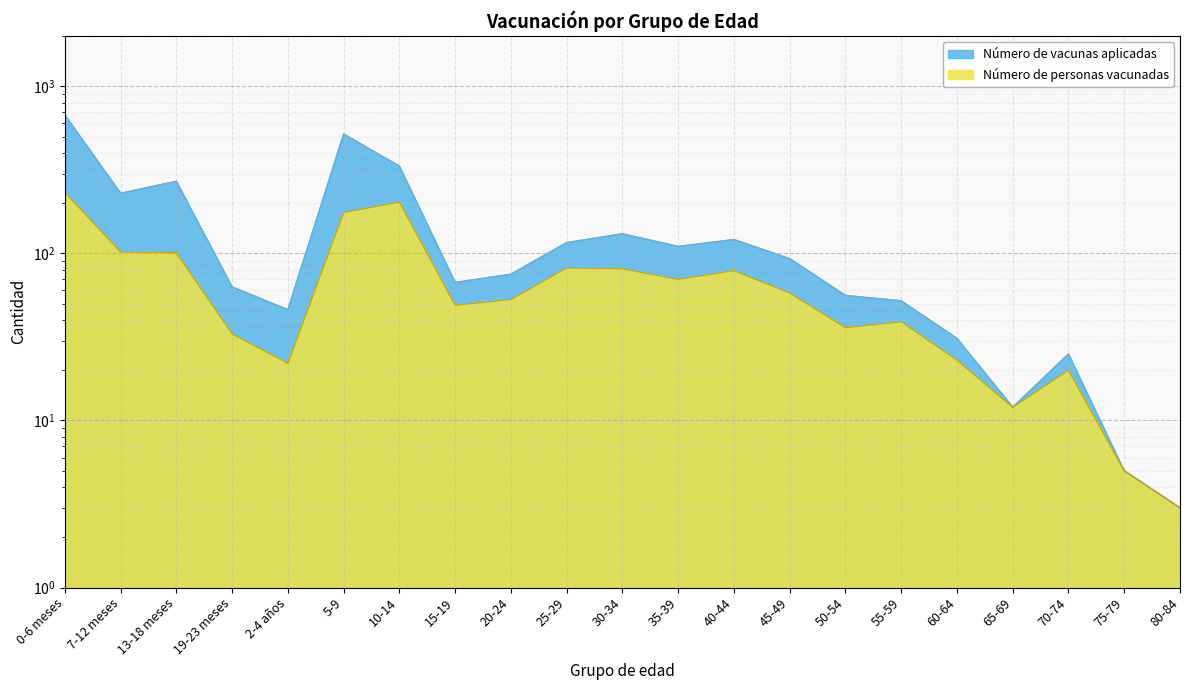

What is the difference between the highest and lowest values at 2-4 años?

24